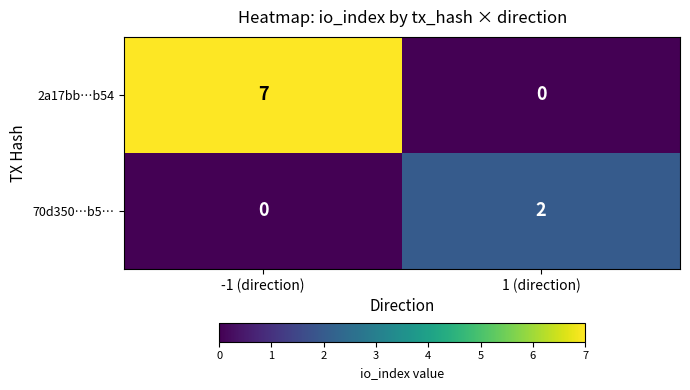

At how many categories does at least one series exceed 3?

1